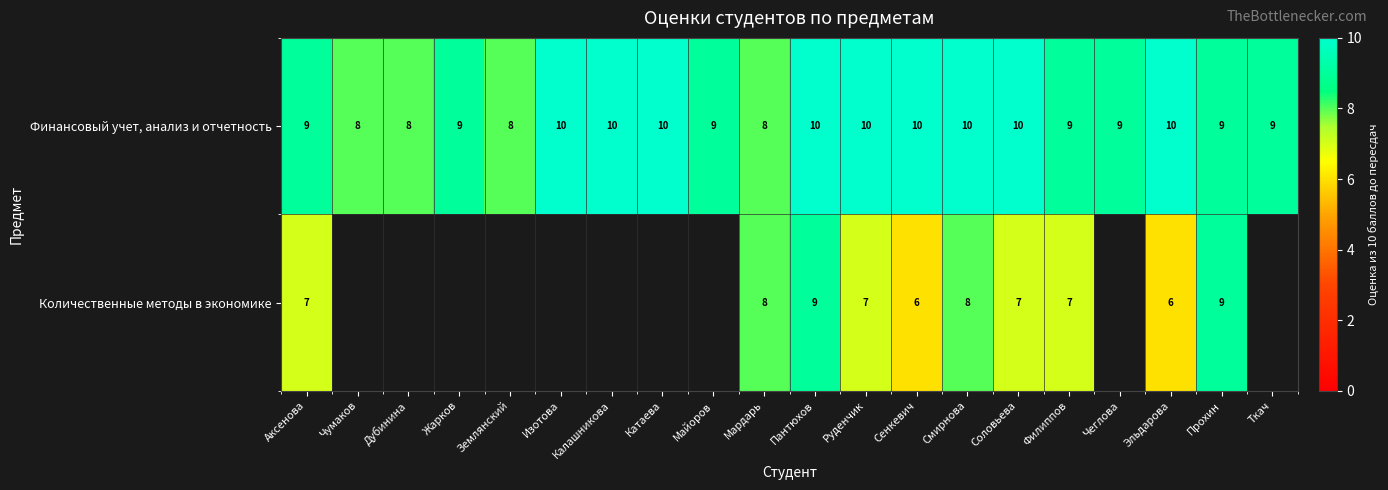

What is the minimum value for Финансовый учет, анализ и отчетность?

8